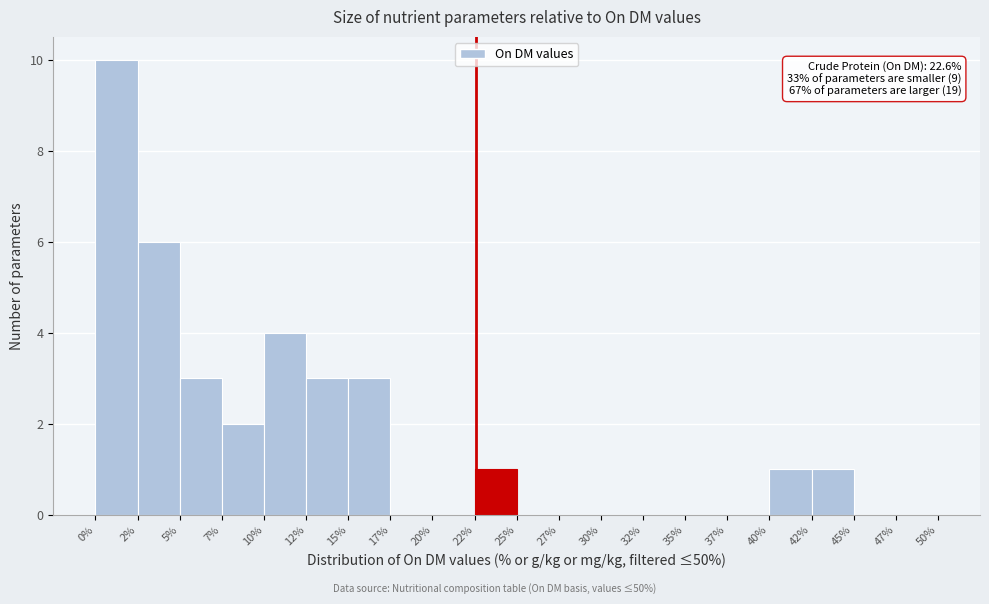

Which range on the x-axis has the tallest bar?

0% to 2%